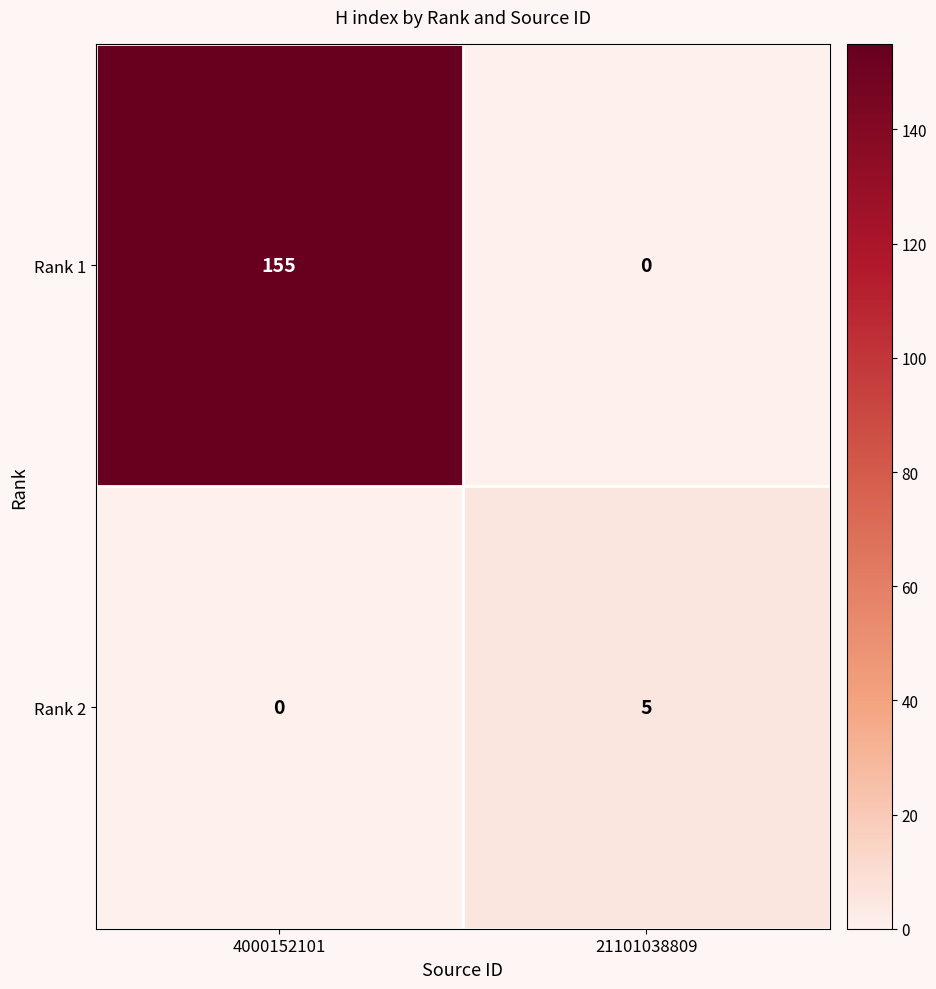

Reading right to left, extract all data points from this chart.

Rank 1: 21101038809=0	4000152101=155
Rank 2: 21101038809=5	4000152101=0